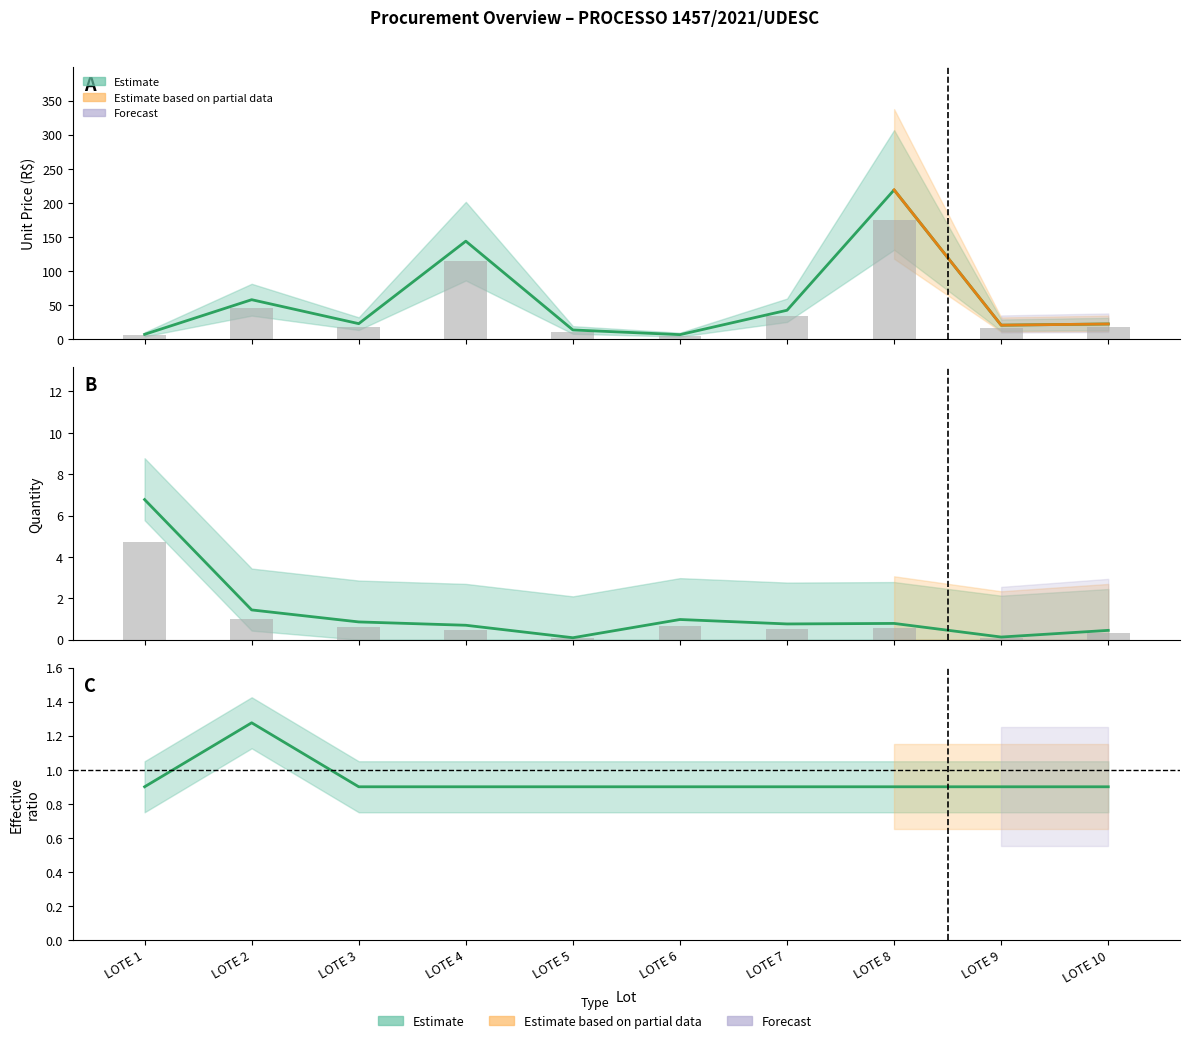

At which label is Saldo closest to 1?

LOTE 1